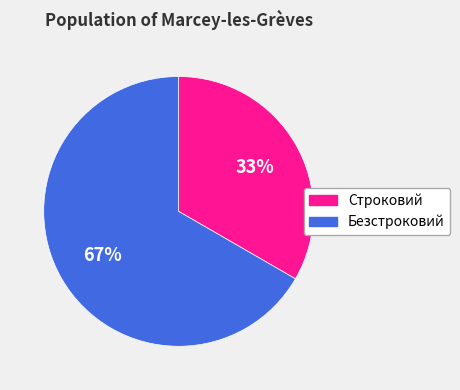

To the nearest percent, what portion does Безстроковий represent?

67%